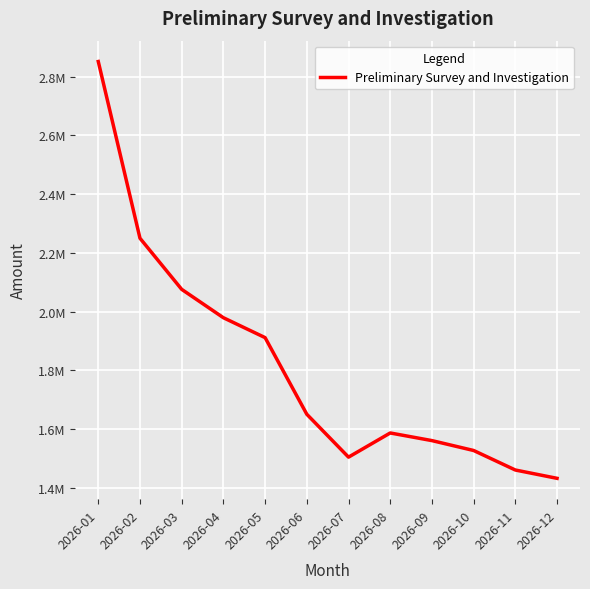

Which label corresponds to the largest value in the chart?

2026-01